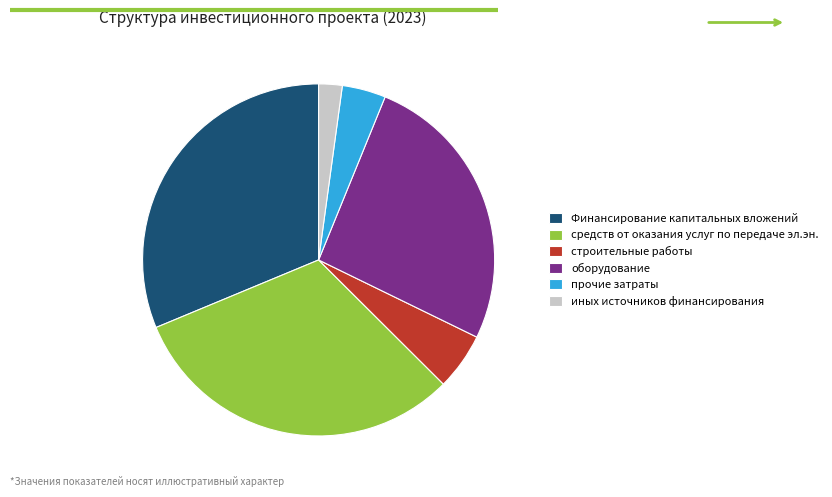

Which has a higher value, оборудование or строительные работы?

оборудование